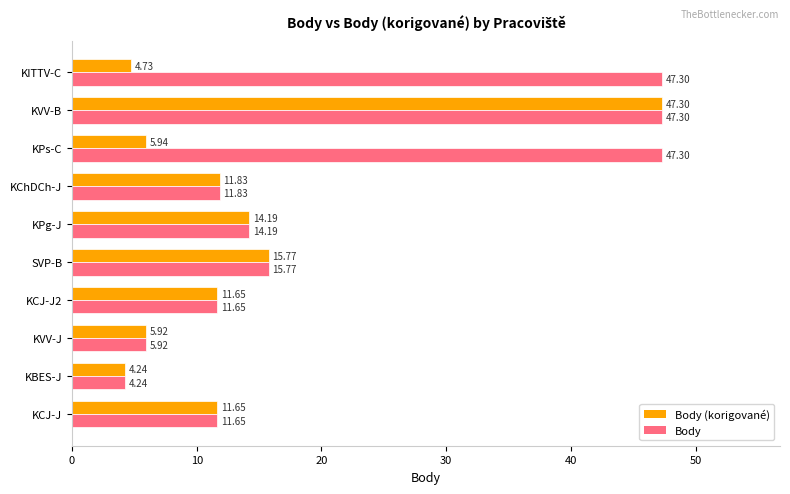

List the series in order of their overall mean, lowest first.

Body (korigované), Body